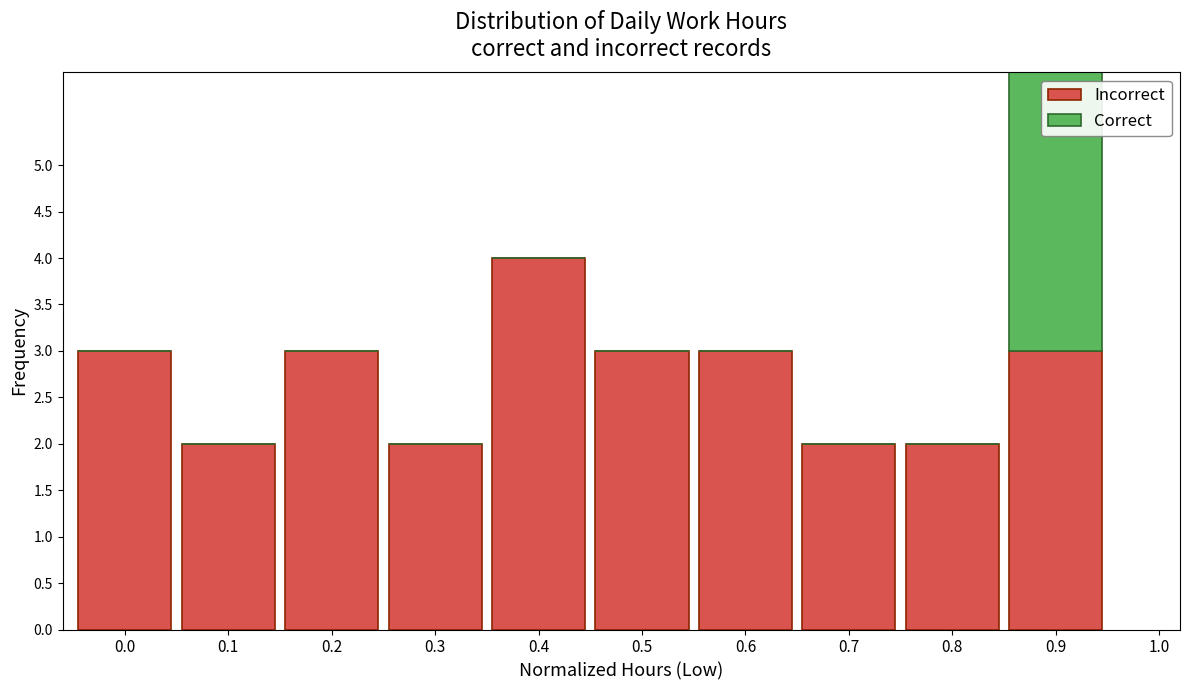

Where does the Incorrect series first go above 3?

0.4